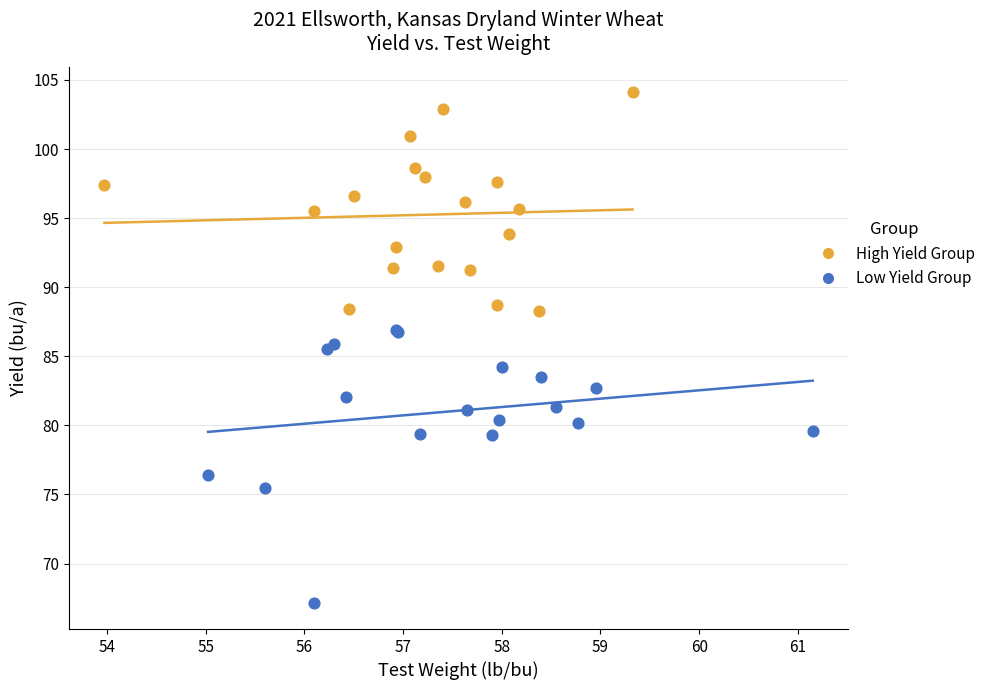

Which series contains the highest Y value?

High Yield Group